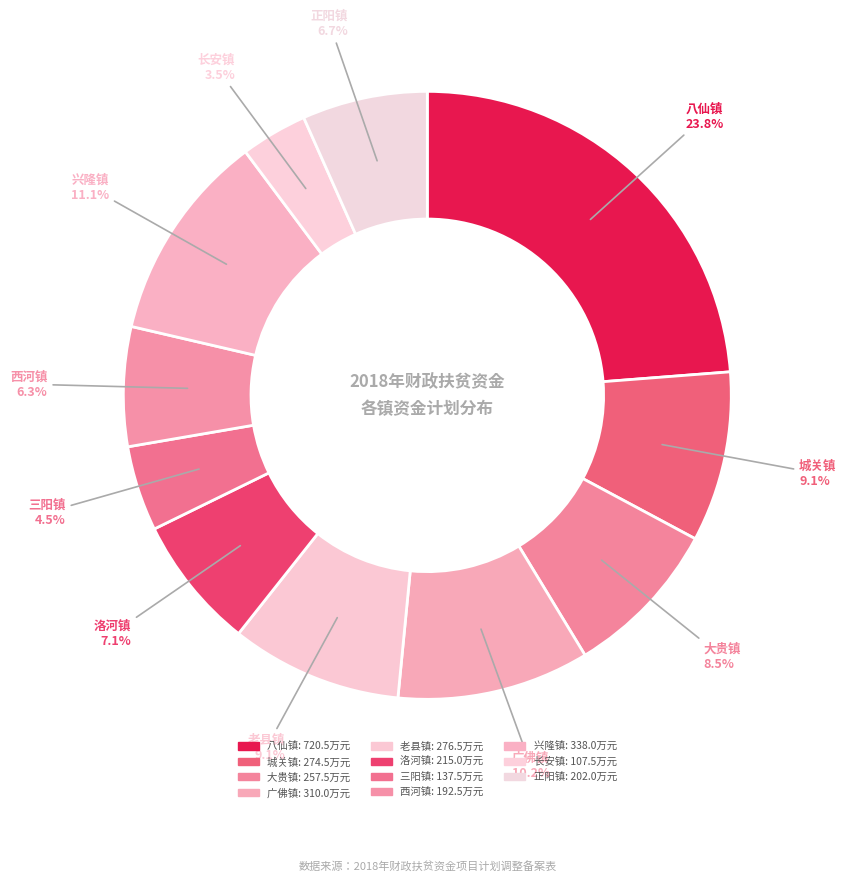

What percentage is the 大贵镇 slice, to the nearest percent?

8%